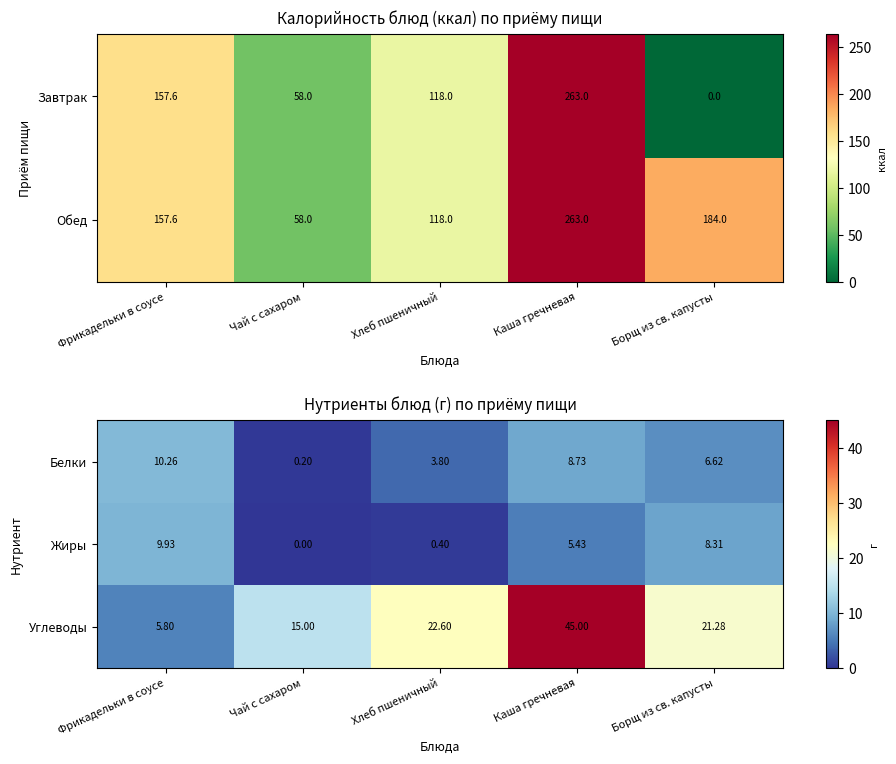

What is the difference between the second highest and second lowest values in the Белки series?

4.9